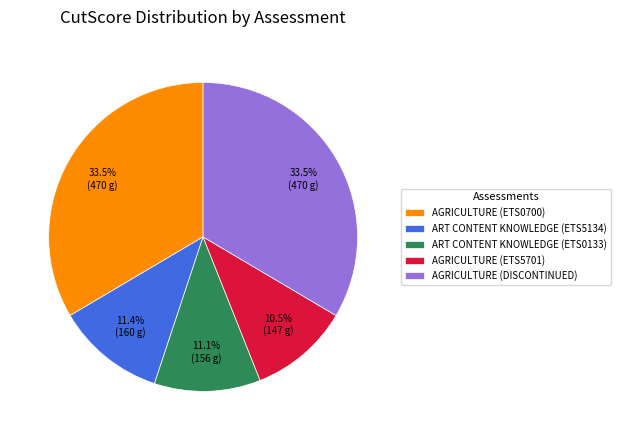

Is the sum of ART CONTENT KNOWLEDGE (ETS0133) and AGRICULTURE (DISCONTINUED) greater than half?

No